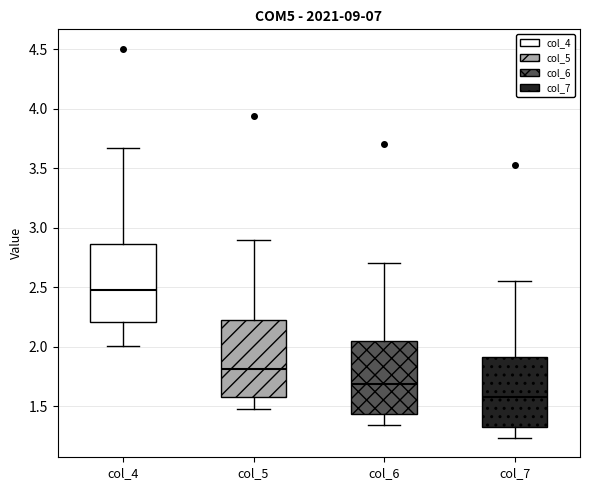

Which box's median line is the lowest?

col_7